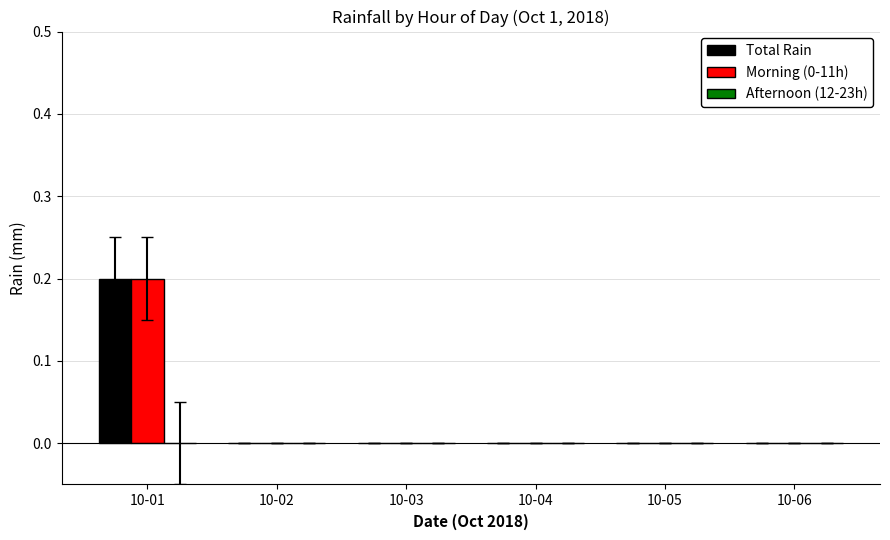

Is the value of Morning (0-11h) at 10-06 greater than the value of Total Rain at 10-01?

No